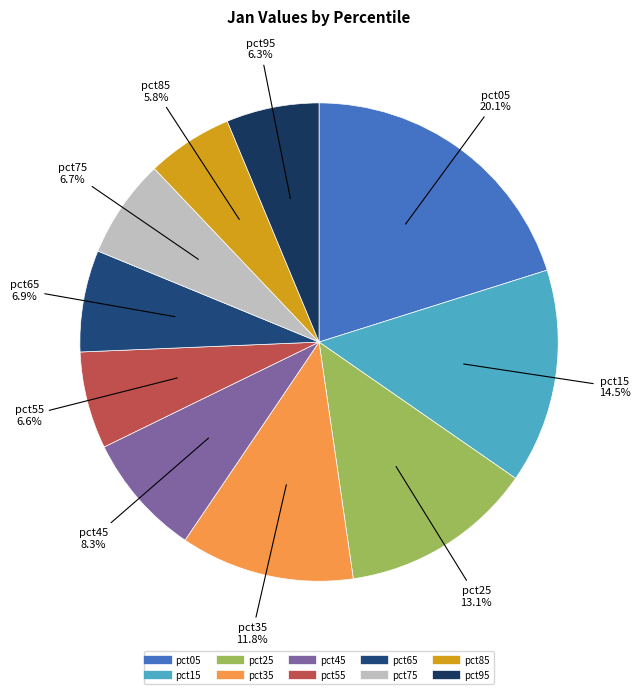

Which slice is the largest?

pct05